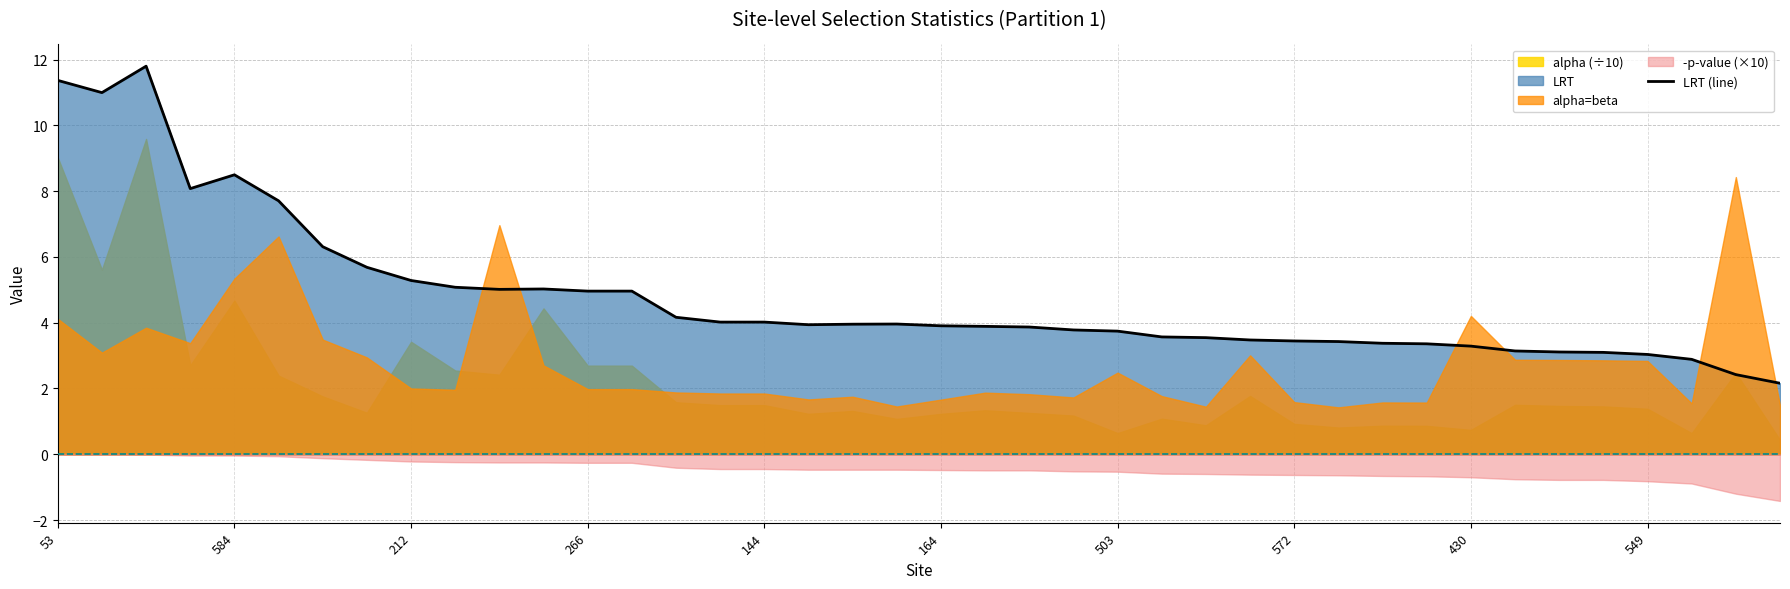

How many lines are shown in the chart?

1